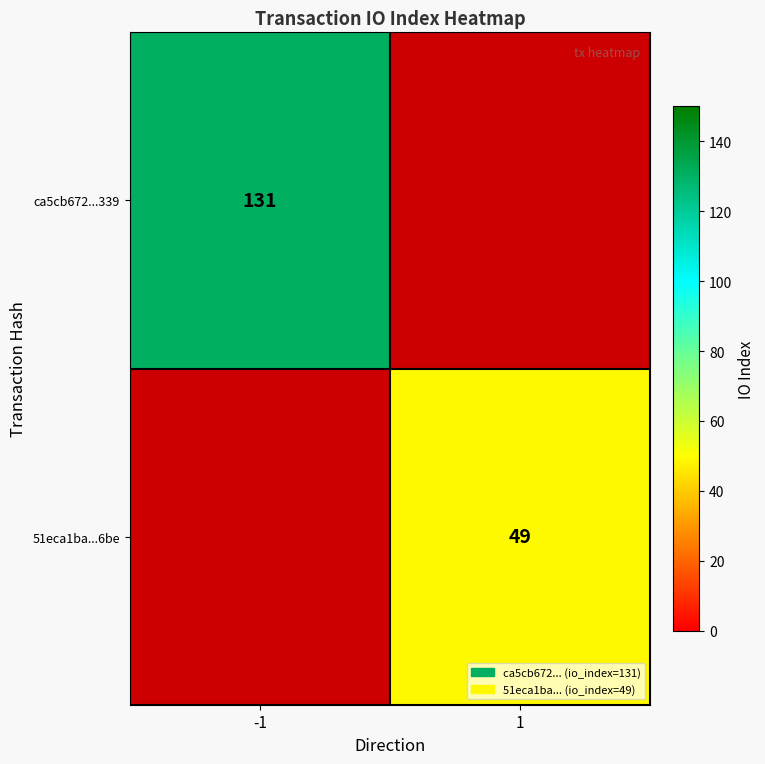

True or false: ca5cb672...339 has a value of 46 at -1.

False